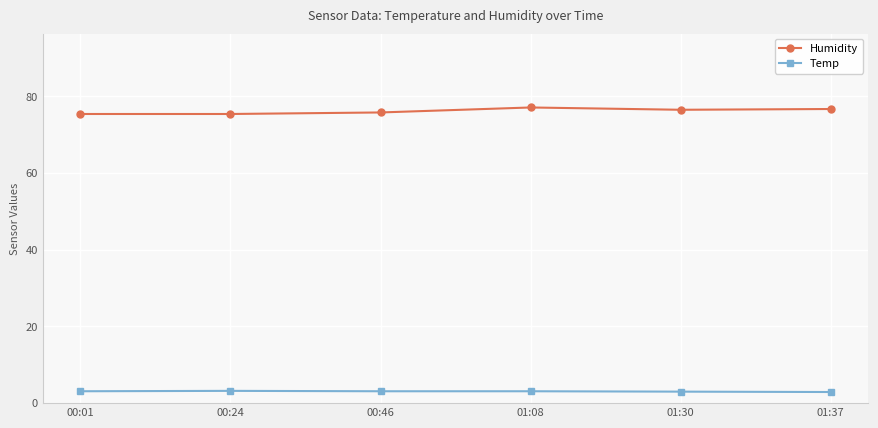

Count the Humidity values in the range 75 to 76.

3